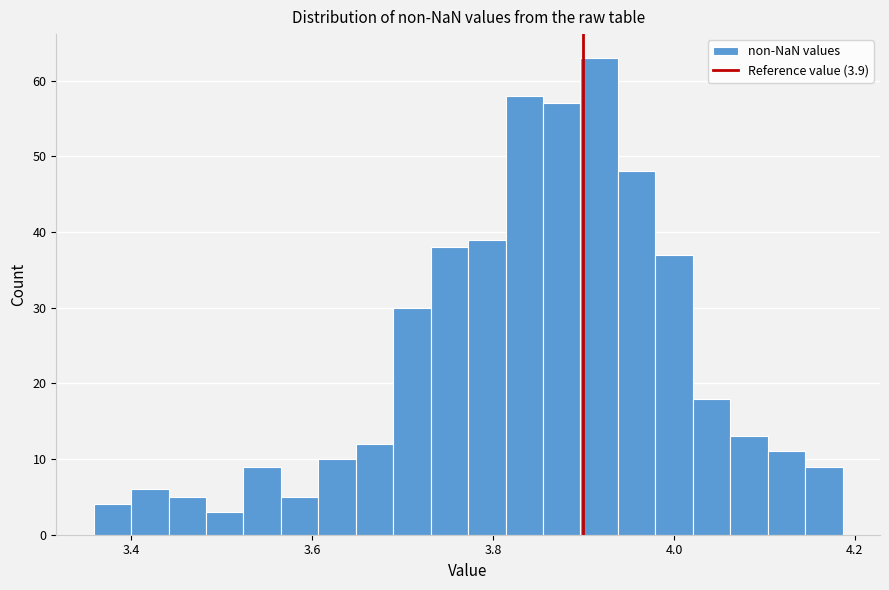

Read against the x-axis, roughly where is the centre of the tallest bar?

3.92